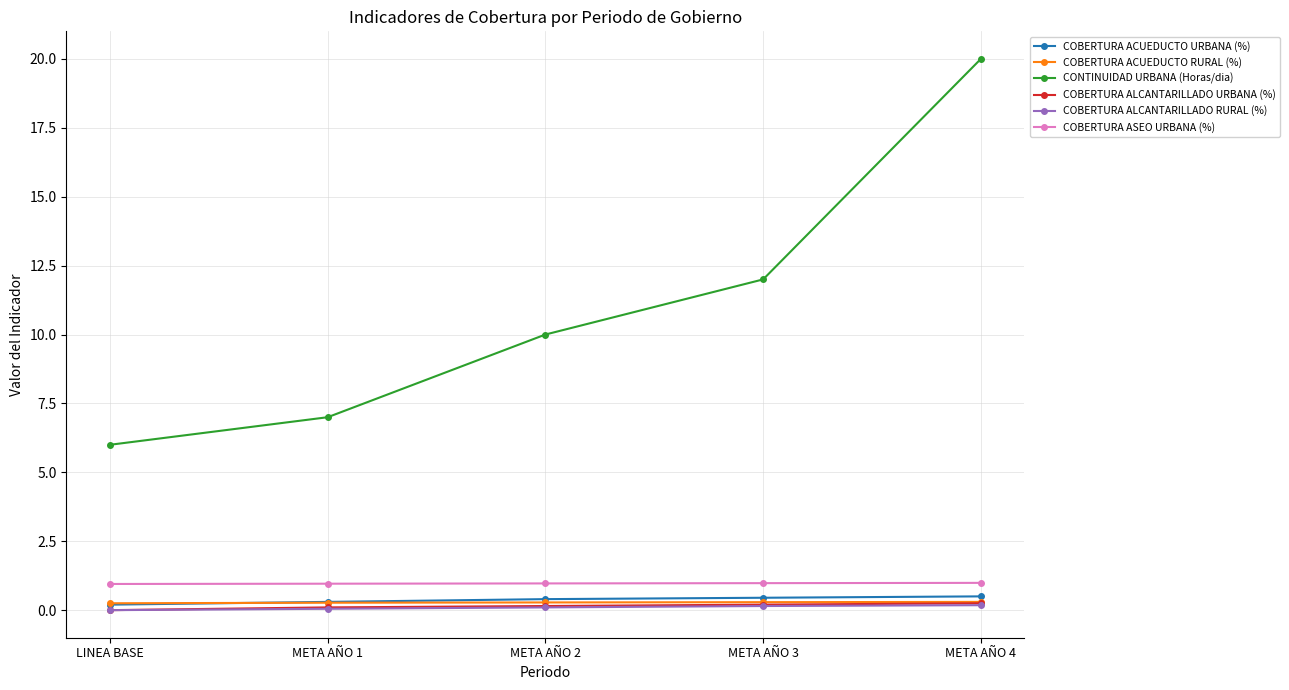

What is the approximate value of COBERTURA ALCANTARILLADO RURAL (%) at META AÑO 4?

0.2